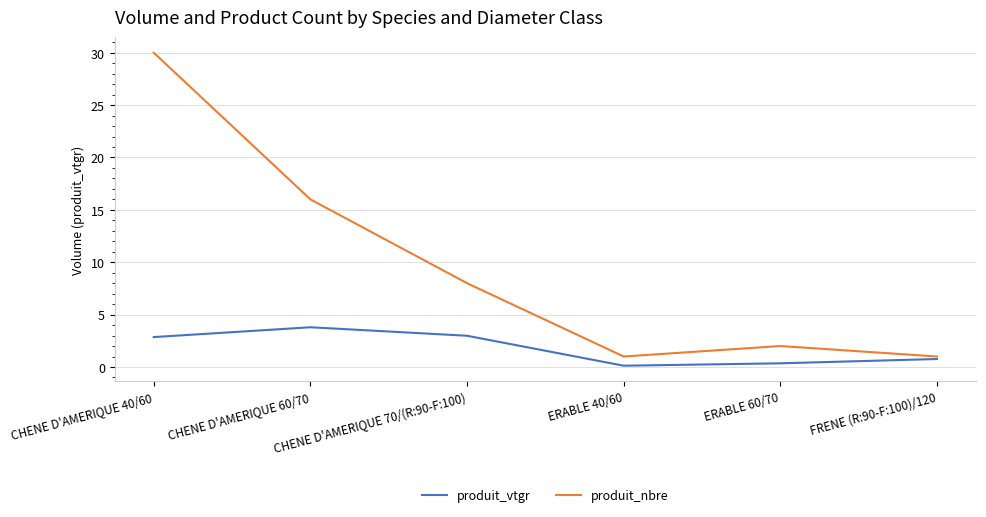

What is the sum of all produit_nbre values?

58.0